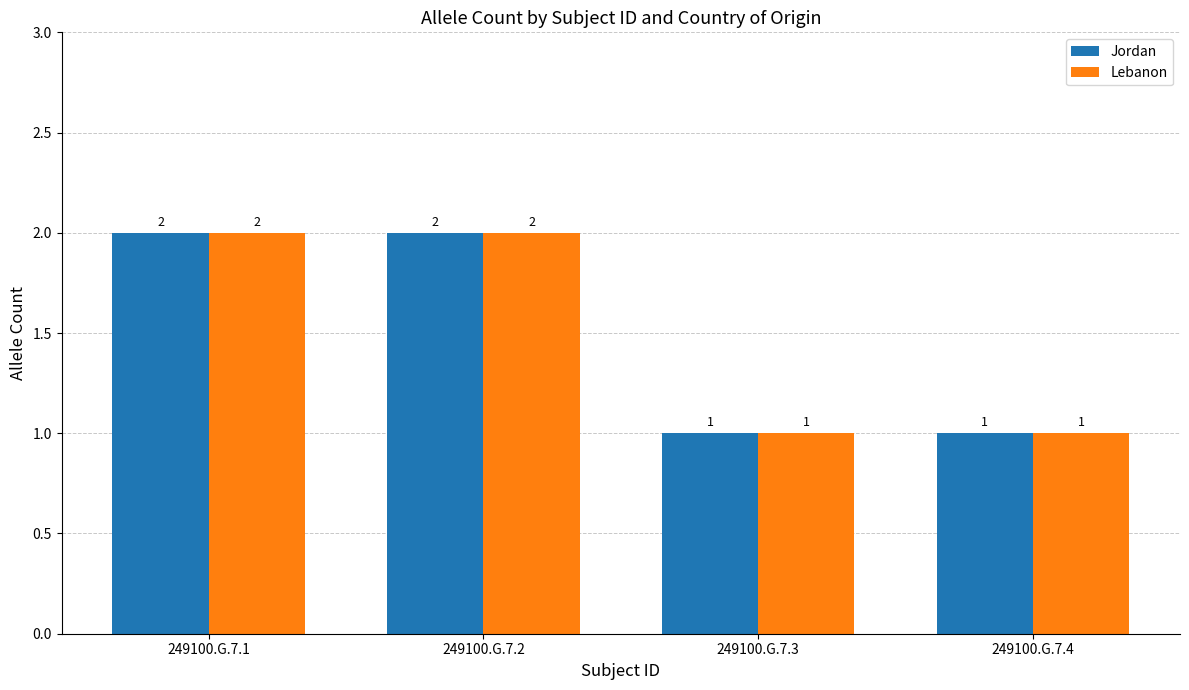

Reading left to right, list all the values displayed in this chart.

Jordan: 249100.G.7.1=2	249100.G.7.2=2	249100.G.7.3=1	249100.G.7.4=1
Lebanon: 249100.G.7.1=2	249100.G.7.2=2	249100.G.7.3=1	249100.G.7.4=1